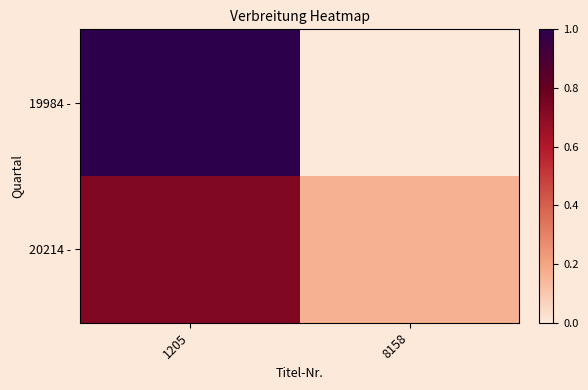

At 8158, list the series in order from smallest to largest.

19984 -, 20214 -